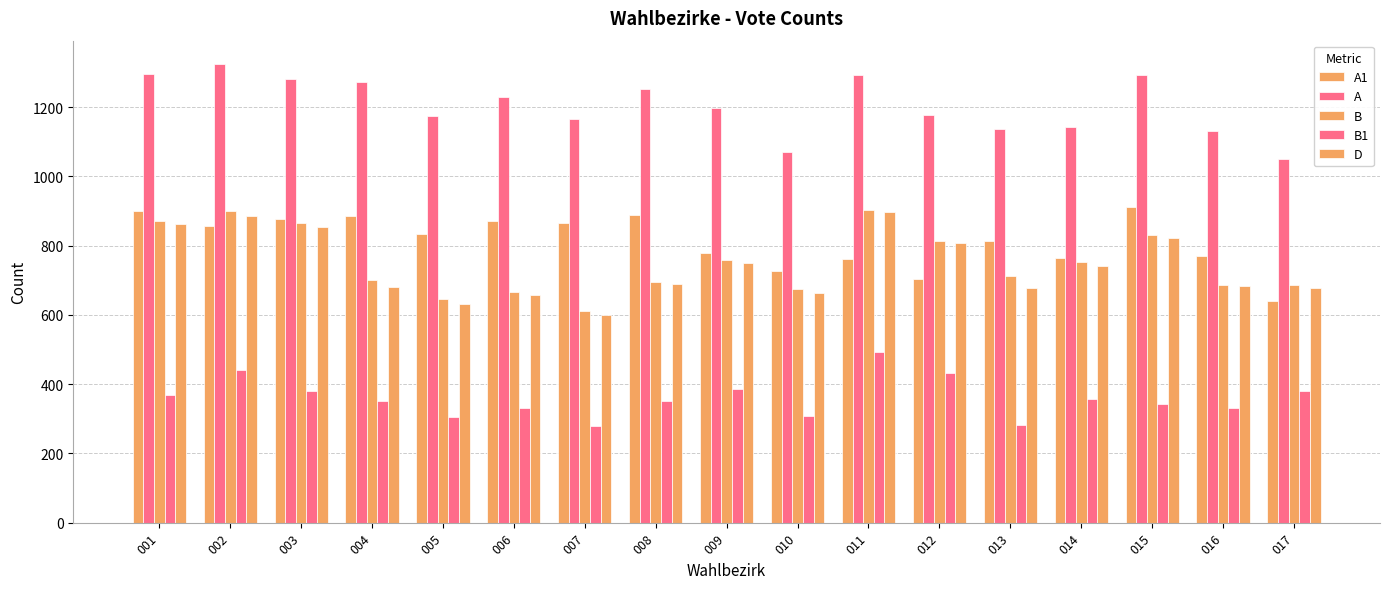

How many categories are shown in the chart?

17